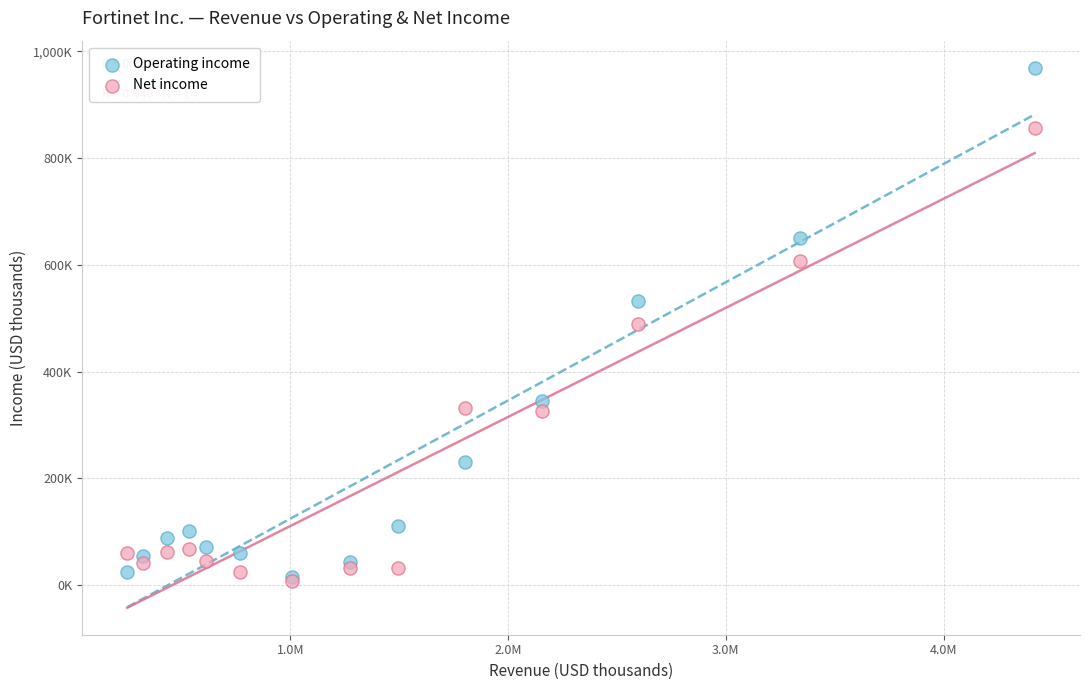

Which series contains the highest Y value?

Operating income